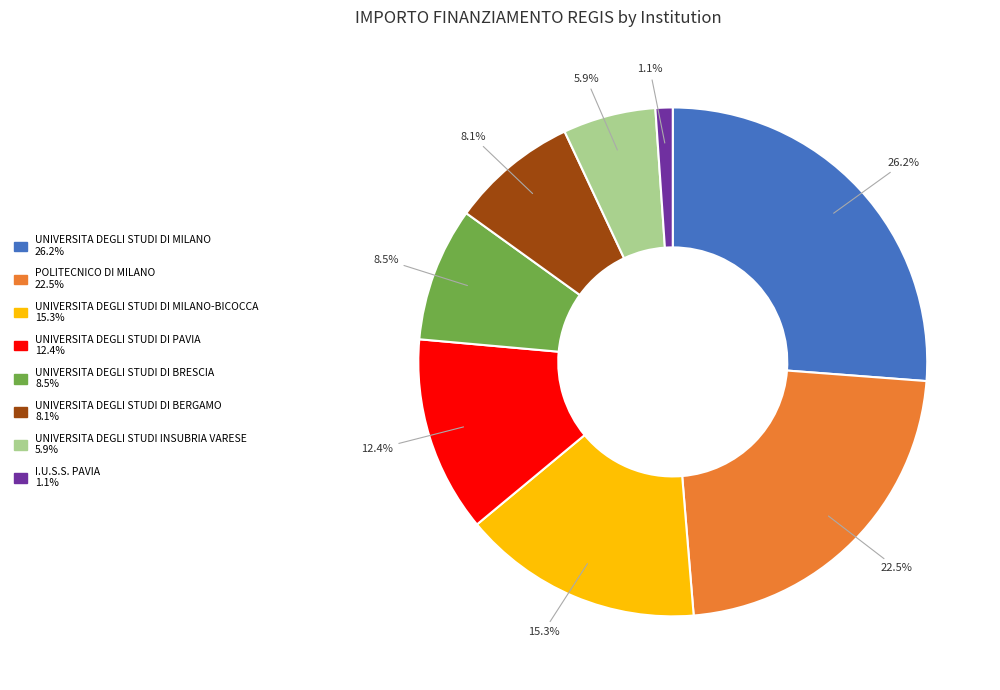

Is there any slice that represents more than half of the pie?

No